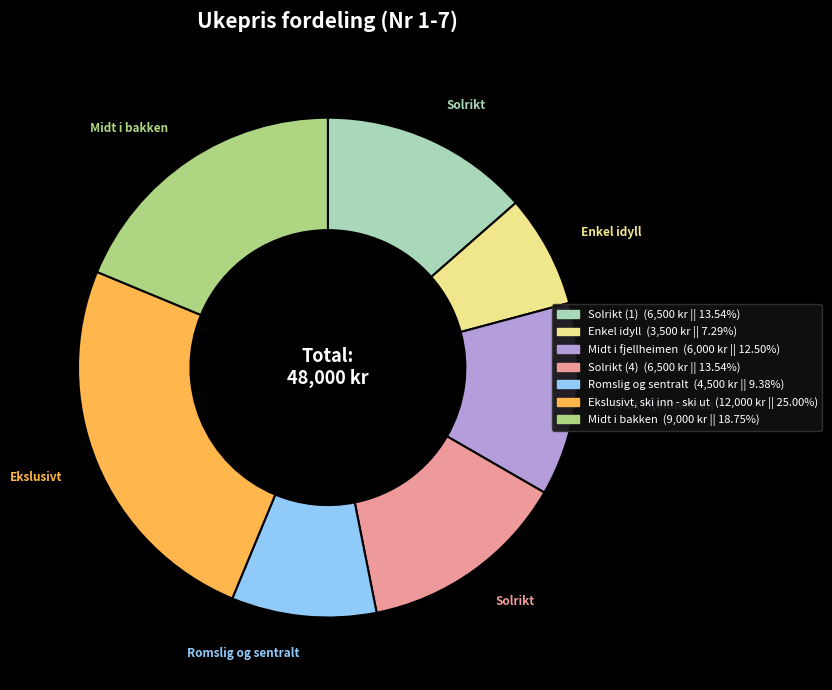

Does any single category account for the majority?

No